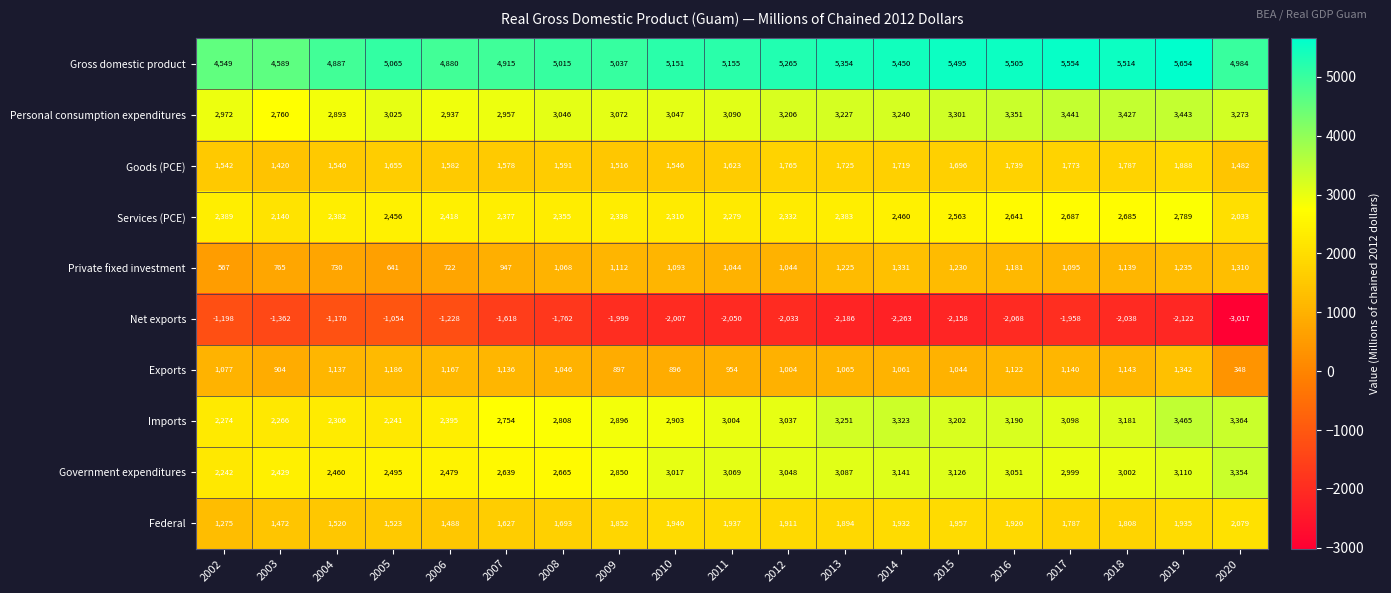

What is the total value across all series at 2018?

21648